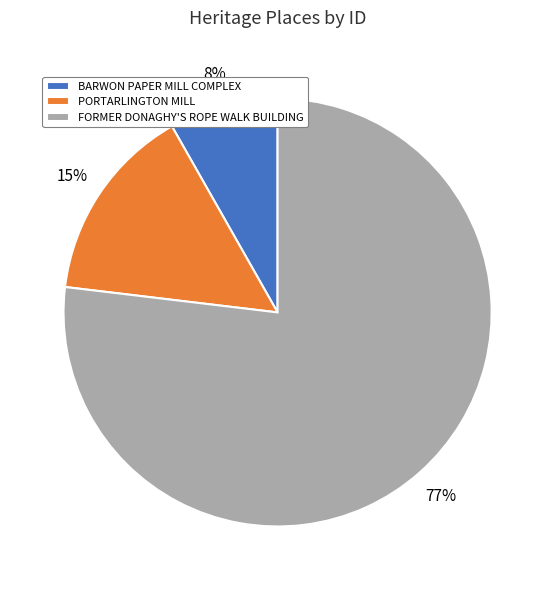

The BARWON PAPER MILL COMPLEX slice represents 19% of the pie. True or false?

False